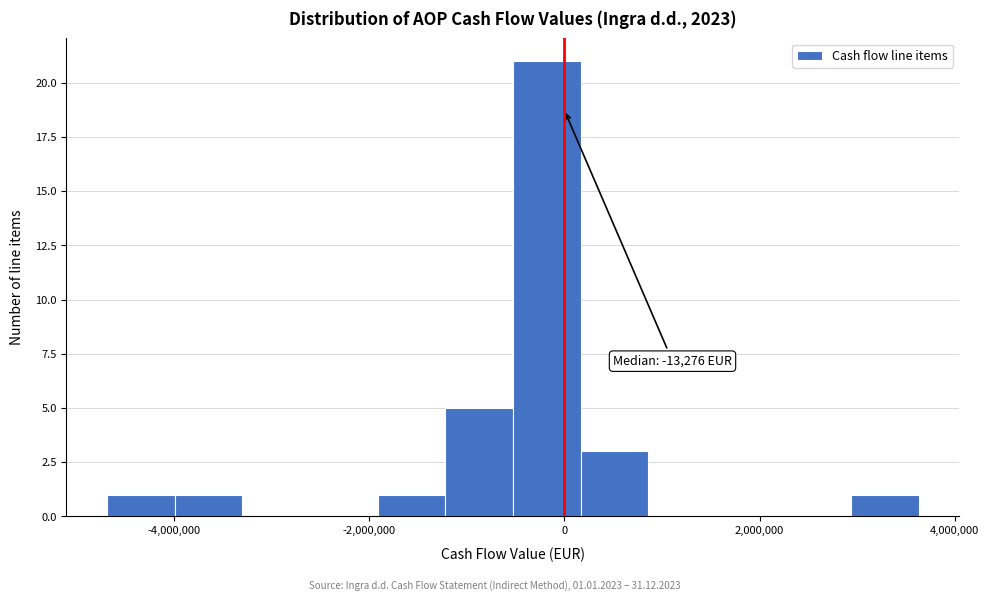

Read against the x-axis, roughly where is the centre of the tallest bar?

-200000